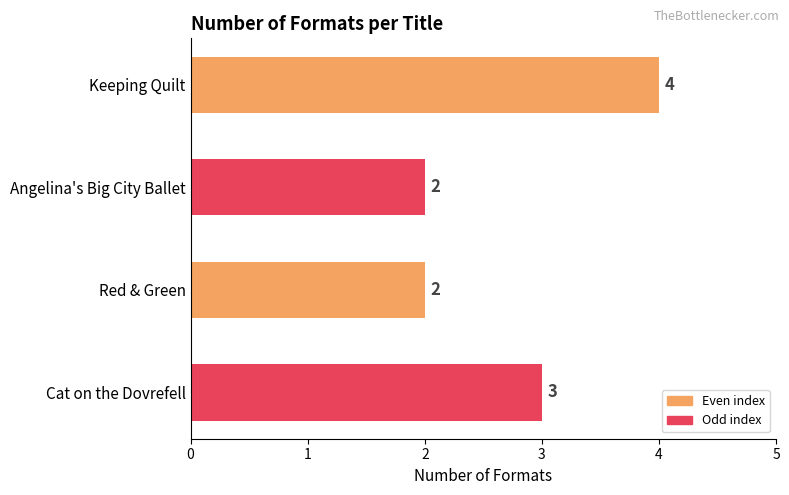

Reading top to bottom, what are all the values shown in this chart?

Keeping Quilt=4	Angelina's Big City Ballet=2	Red & Green=2	Cat on the Dovrefell=3